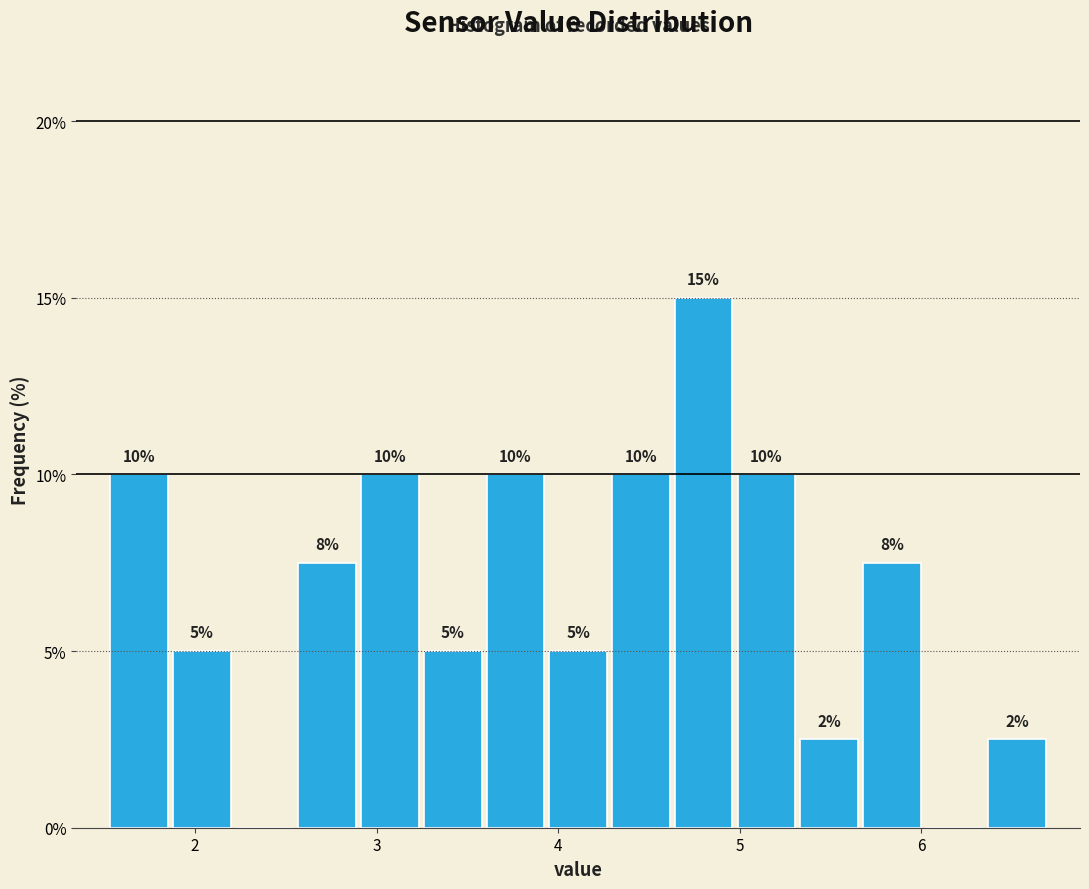

Read against the x-axis, roughly where is the centre of the tallest bar?

4.8